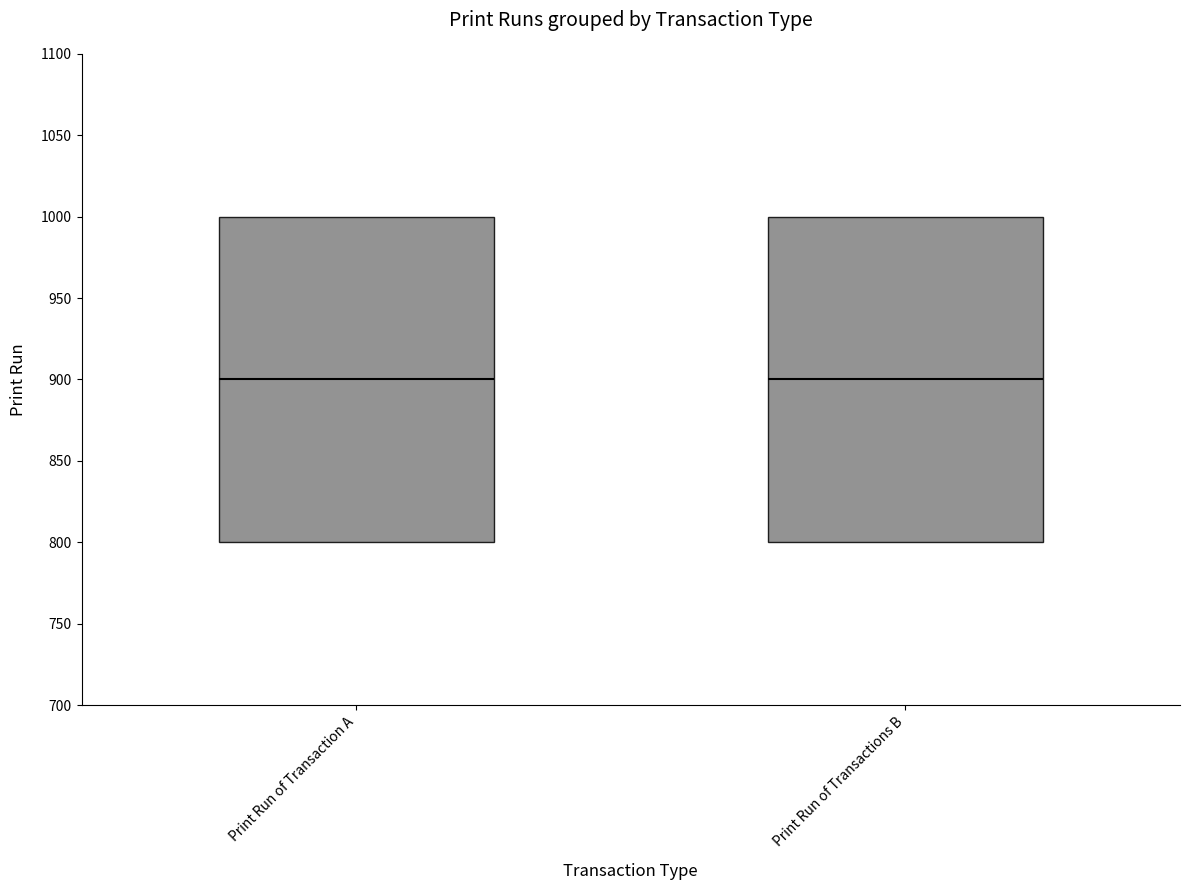

Reading left to right, transcribe this box plot: for each box, give where its median line is, the range the box spans, and where its two whiskers end, as read against the y-axis. The values are not printed on the chart, so give them approximately, as read against the axis.

Print Run of Transaction A: median 900, box 800 to 1000, whiskers 800 to 1000
Print Run of Transactions B: median 900, box 800 to 1000, whiskers 800 to 1000